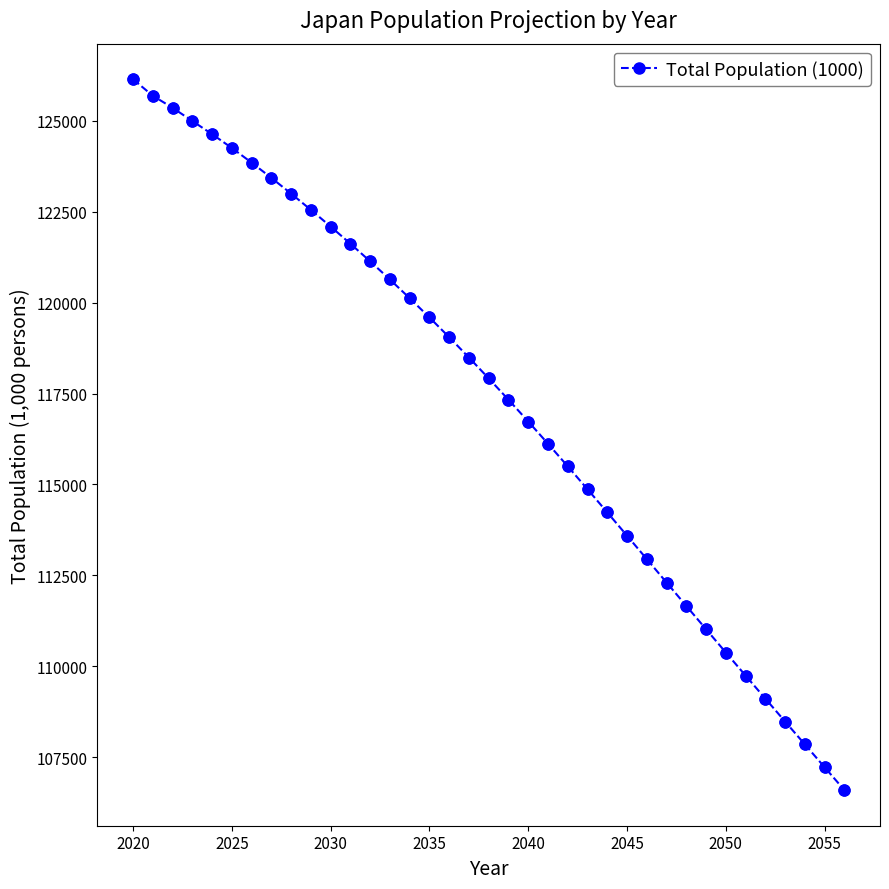

What is the difference between the maximum and second lowest values?

18924.1